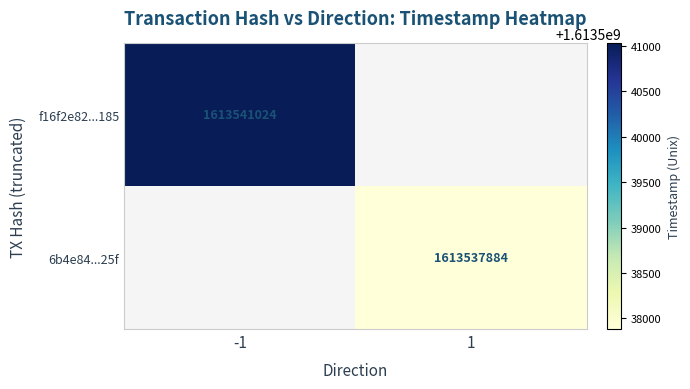

How many categories are shown in the chart?

2